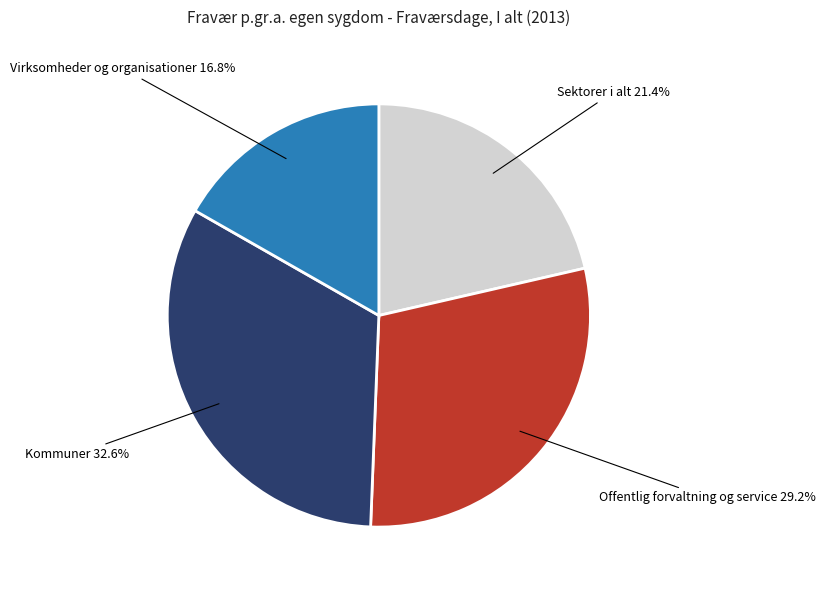

How many segments does this pie chart have?

4